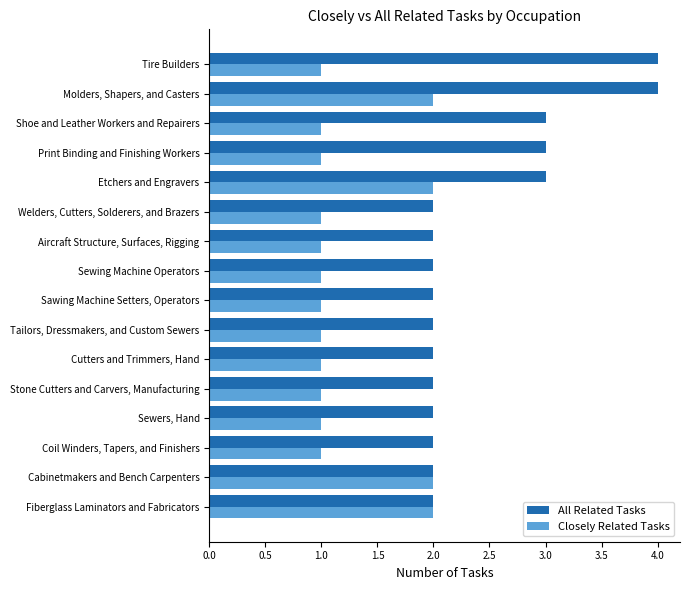

Rank the series by their maximum value, from lowest to highest.

Closely Related Tasks, All Related Tasks